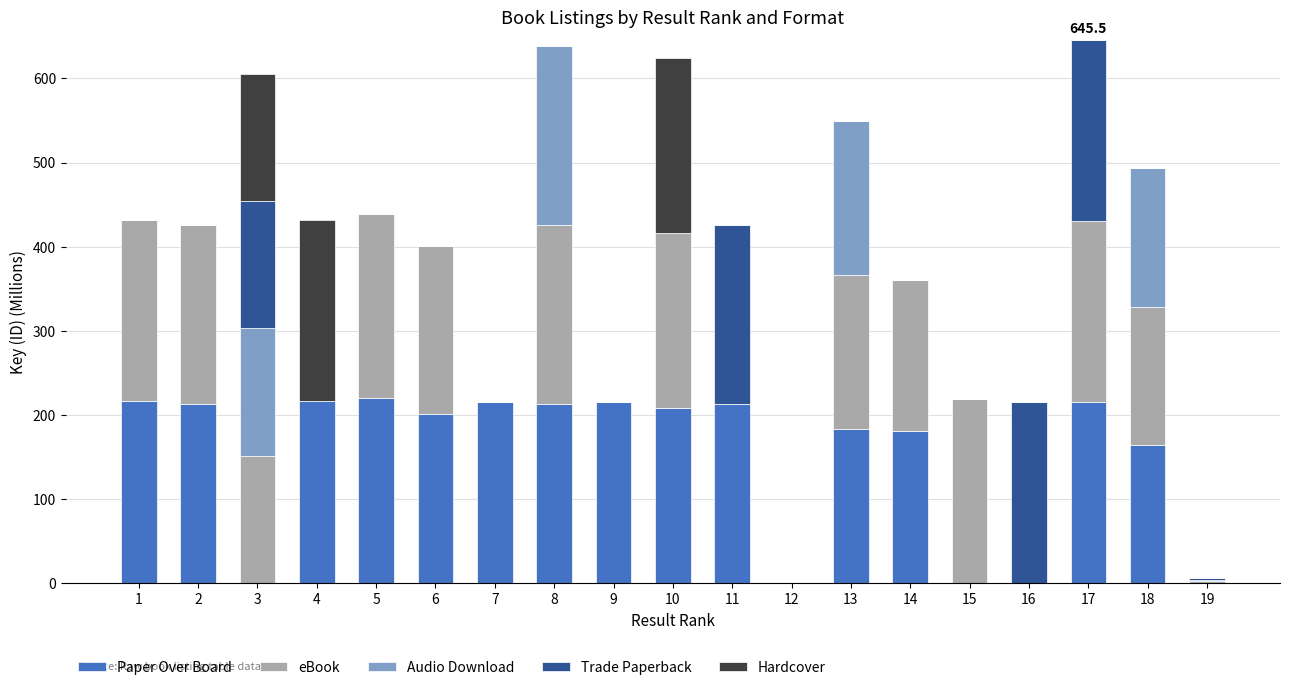

What is the total value across all series at 9?

214.8